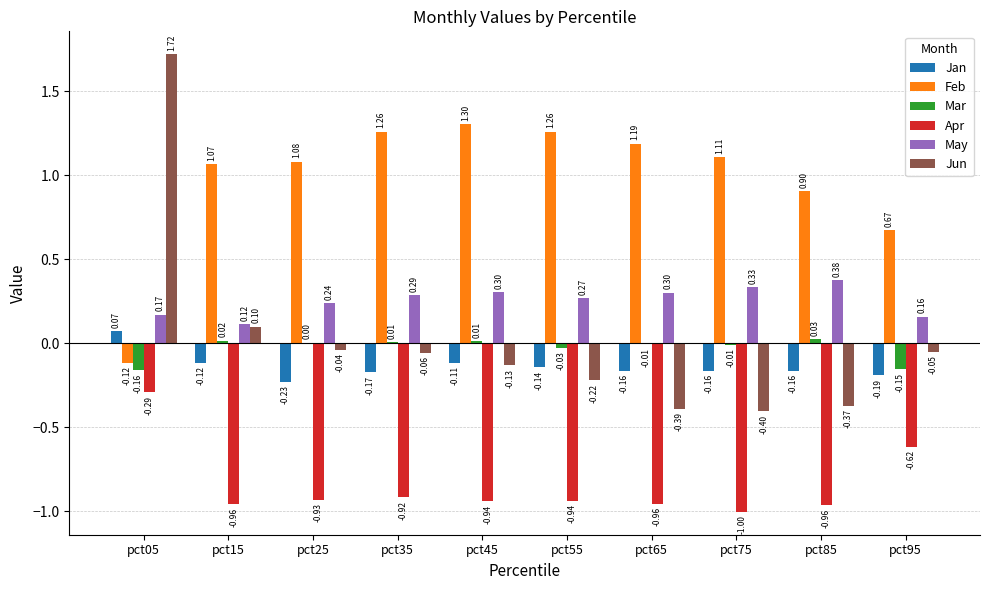

Is the value of May at pct75 greater than the value of Jun at pct85?

Yes